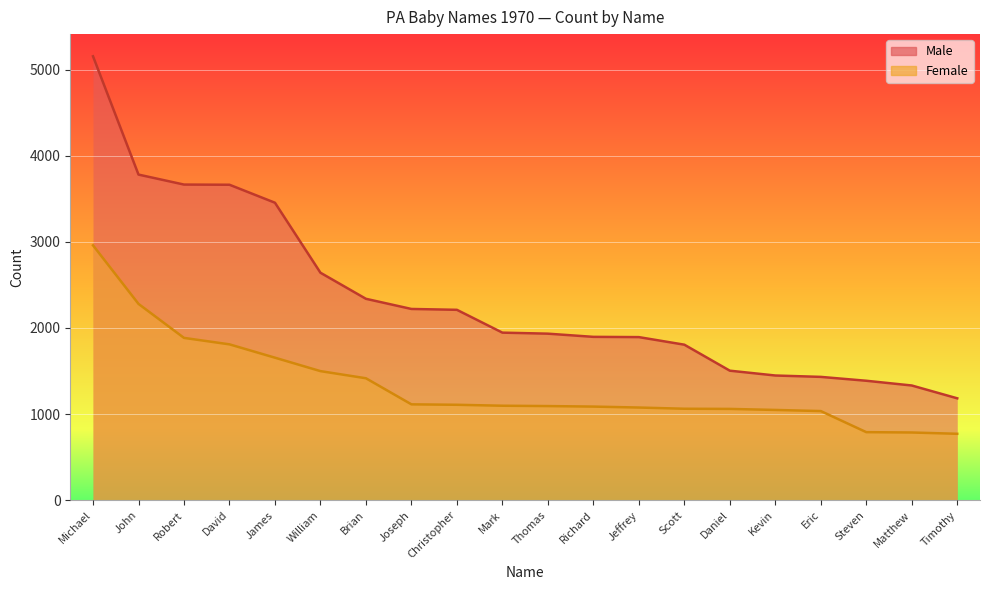

At Robert, list the series in order from largest to smallest.

Male, Female